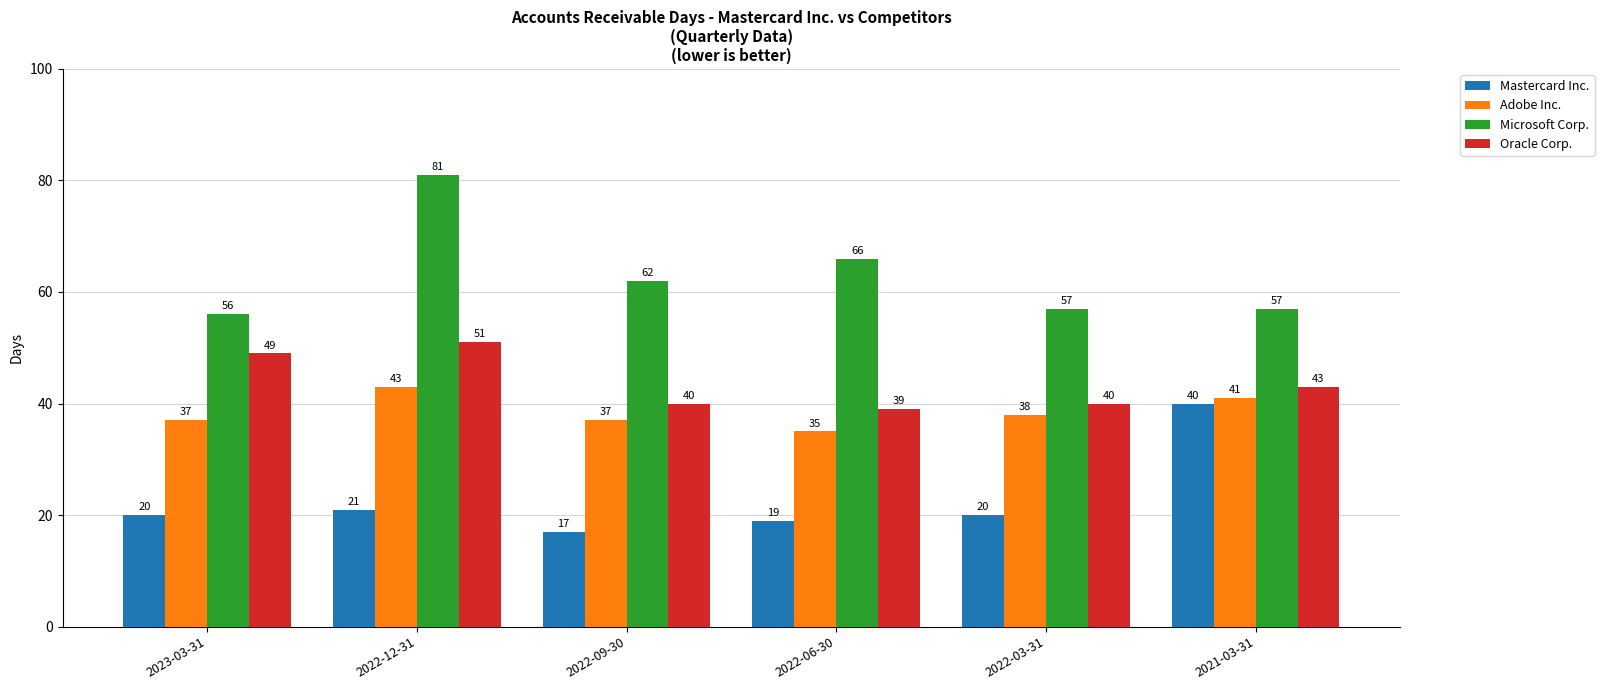

What are all the series names shown in the legend?

Mastercard Inc., Adobe Inc., Microsoft Corp., Oracle Corp.